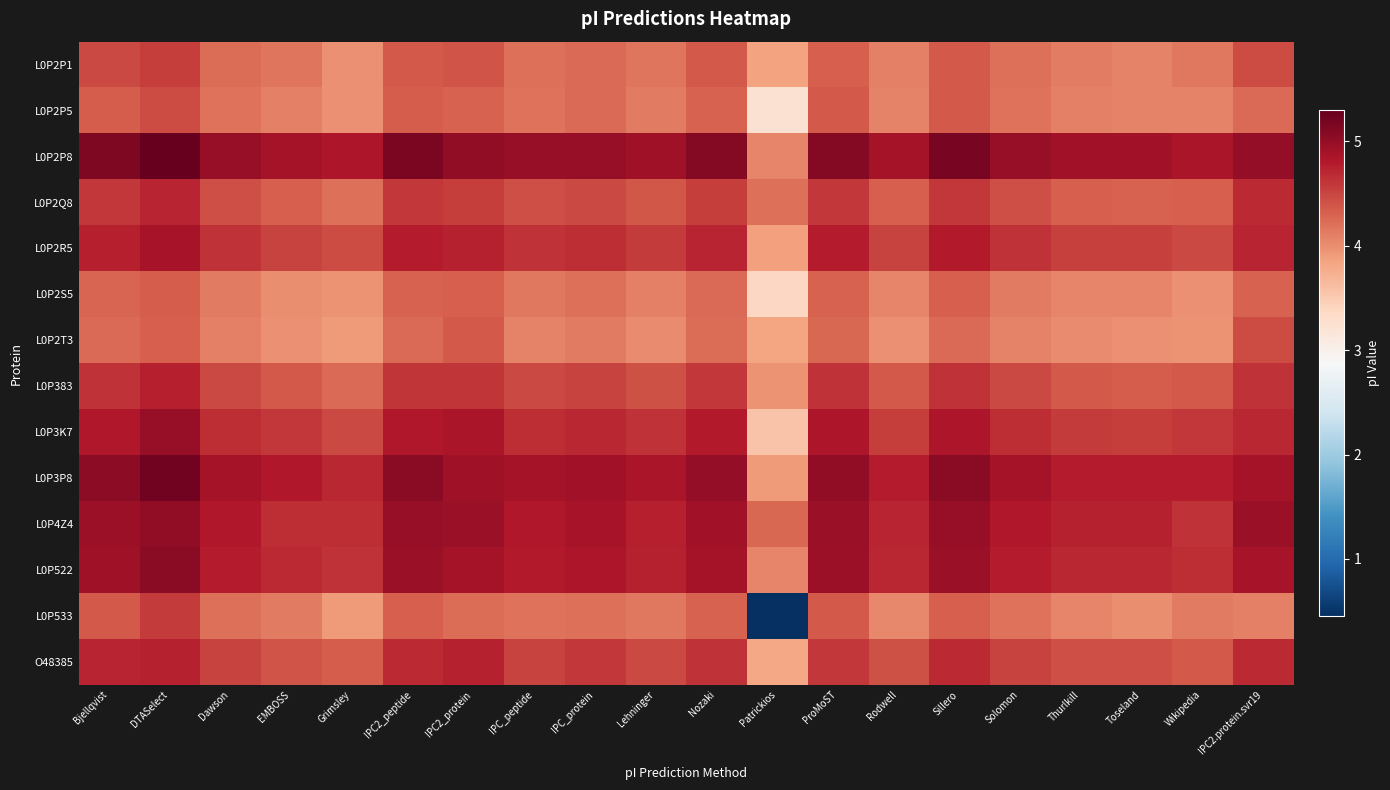

At which category is the sum across all series the highest?

DTASelect